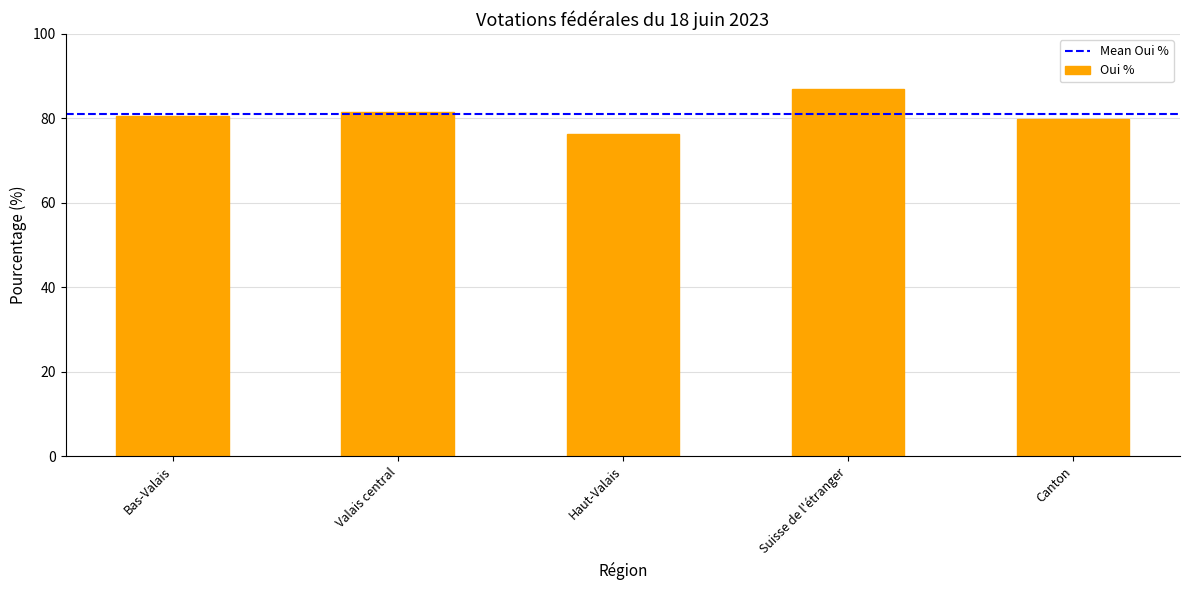

The chart shows a value of 127.3 at Valais central. True or false?

False